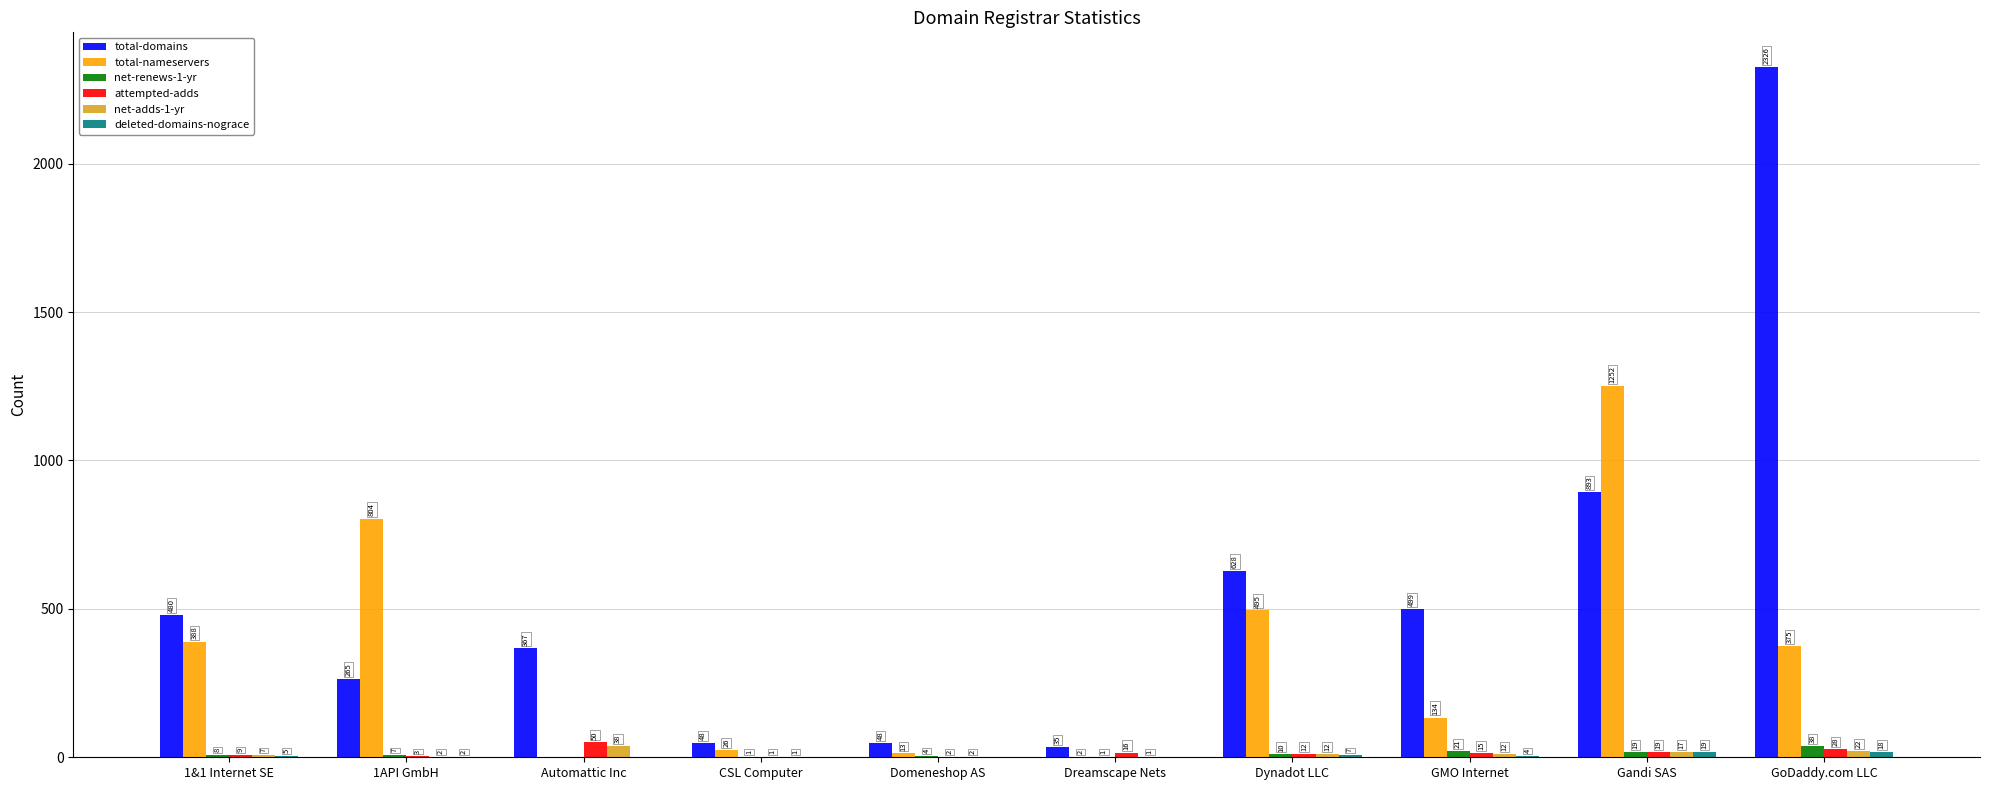

True or false: net-adds-1-yr has a value of 7 at 1&1 Internet SE.

True